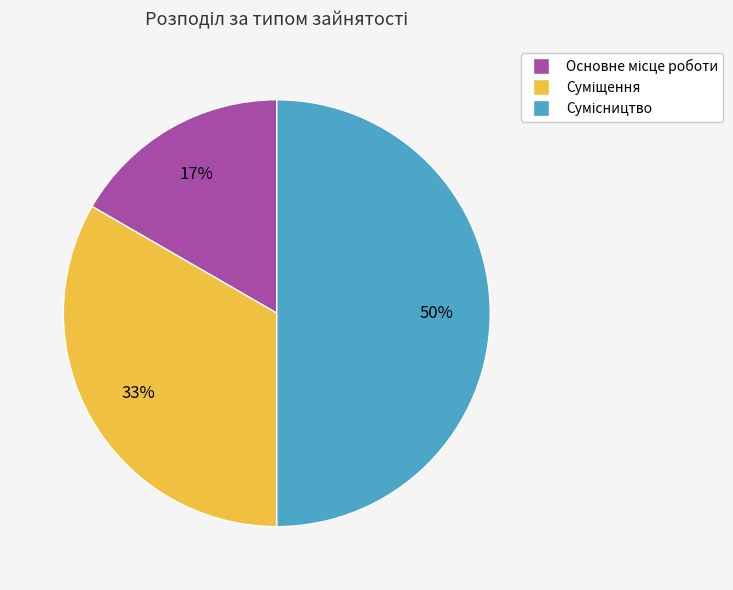

To the nearest percent, what is the average slice percentage?

33%